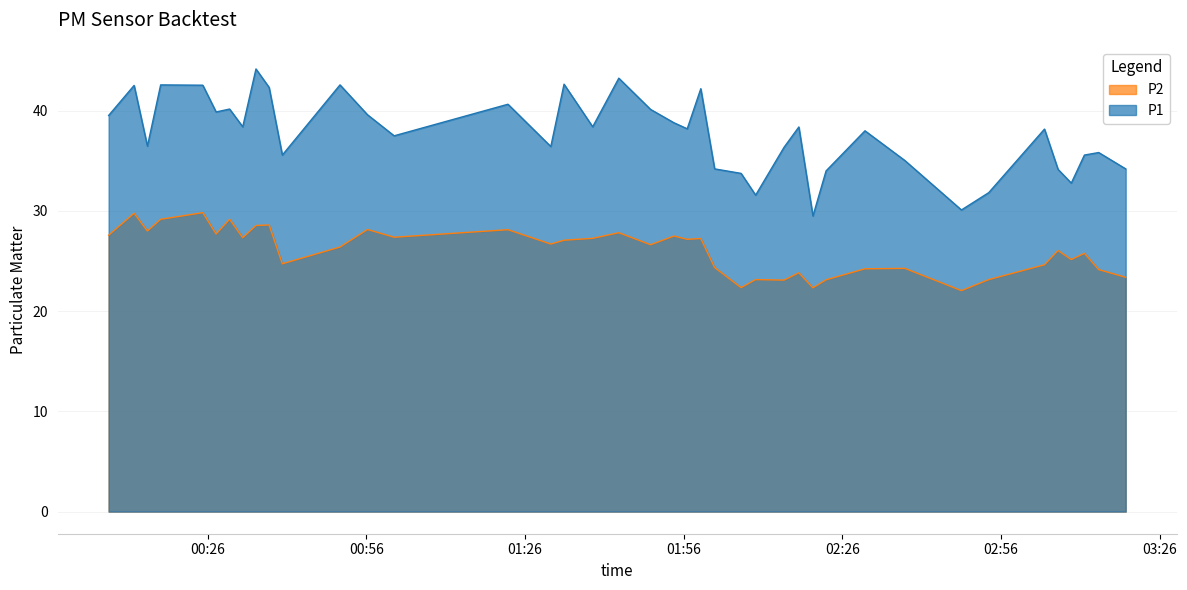

How many values in the P1 series exceed 38?

21